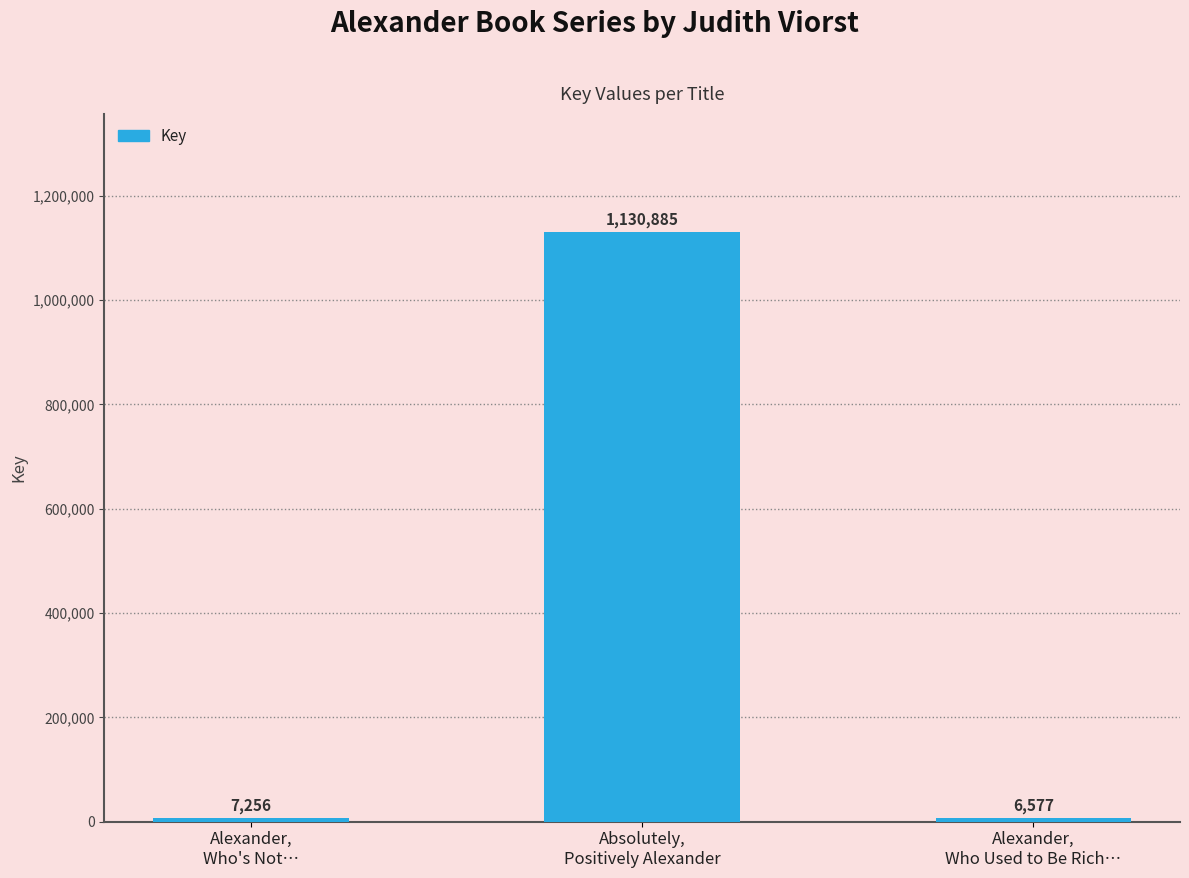

What is the label of the 2nd bar from the right?

Absolutely,
Positively Alexander